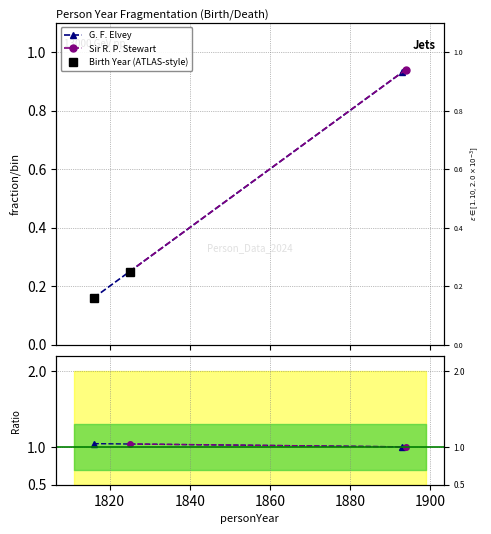

What are all the series names shown in the legend?

G. F. Elvey, Sir R. P. Stewart, Birth Year (ATLAS-style)